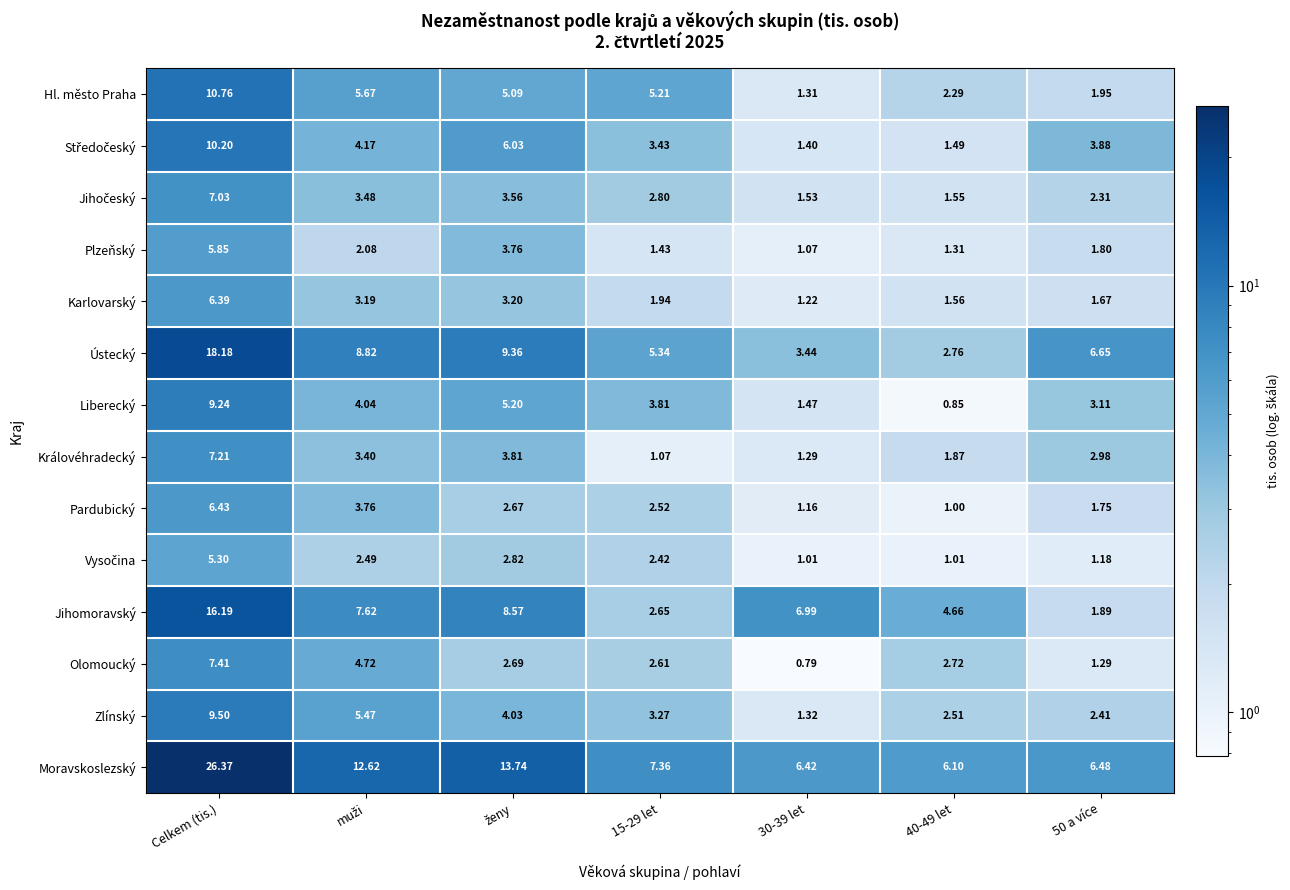

At which label does Zlínský first exceed 3?

Celkem (tis.)